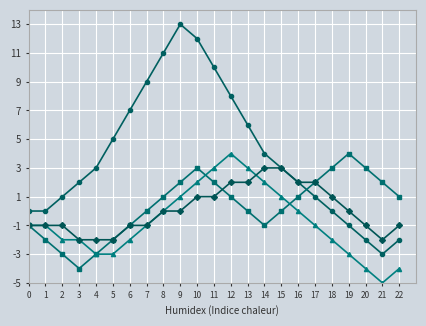

At which category is the sum across all series the highest?

10